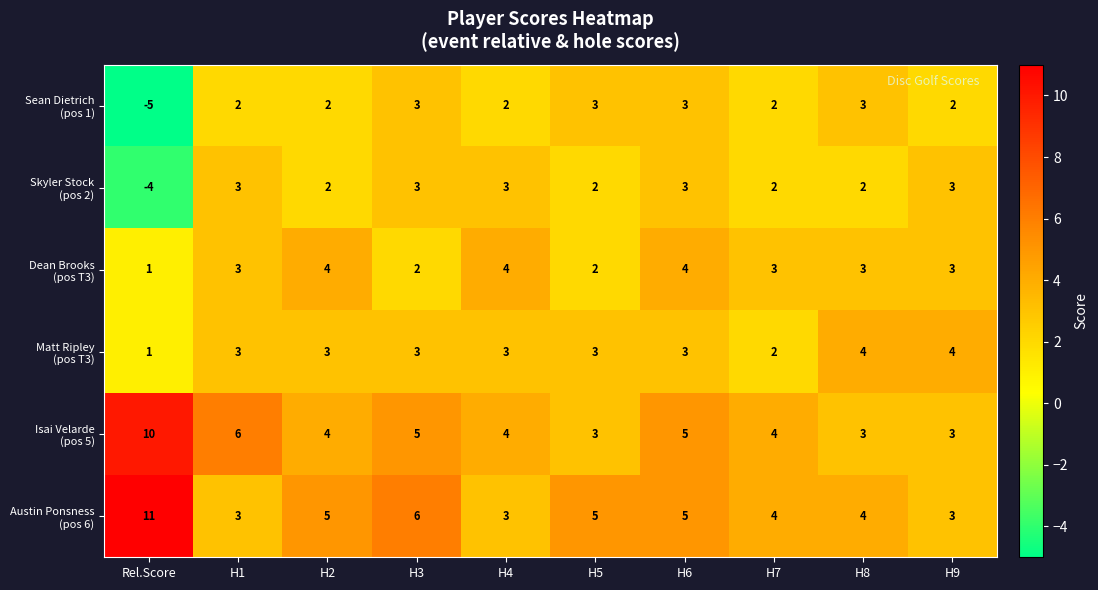

What is the difference between the highest and lowest values at H2?

3